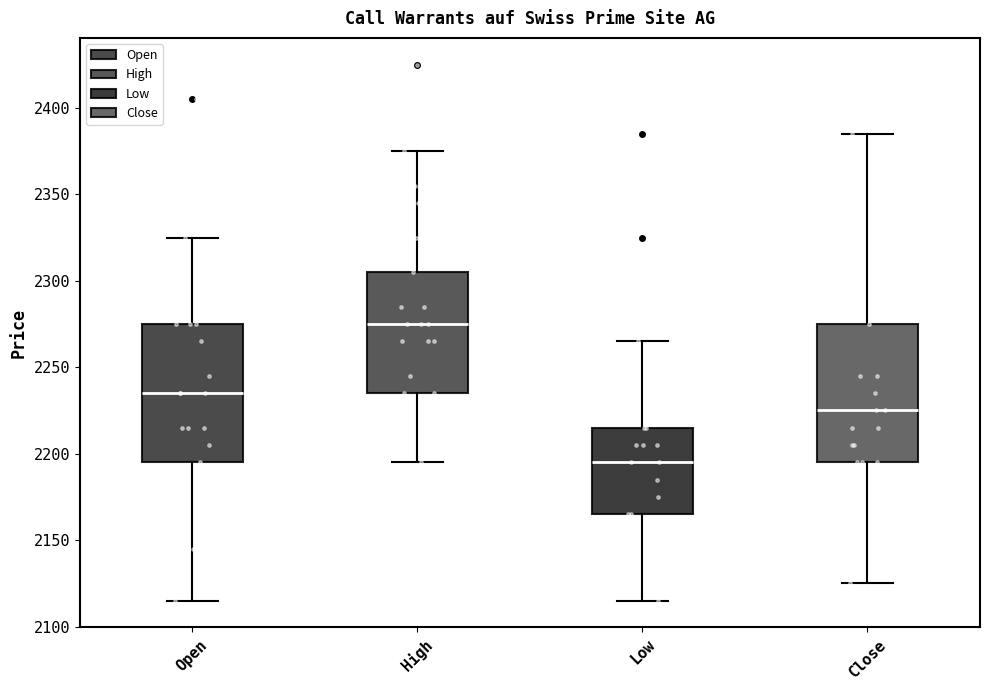

Reading left to right, read every box against the y-axis: the position of its median line, the range the box covers, and the ends of its whiskers. The values are not printed on the chart, so give them approximately, as read against the axis.

Open: median 2235, box 2195 to 2275, whiskers 2115 to 2325
High: median 2275, box 2235 to 2305, whiskers 2195 to 2375
Low: median 2195, box 2165 to 2215, whiskers 2115 to 2265
Close: median 2225, box 2195 to 2275, whiskers 2125 to 2385